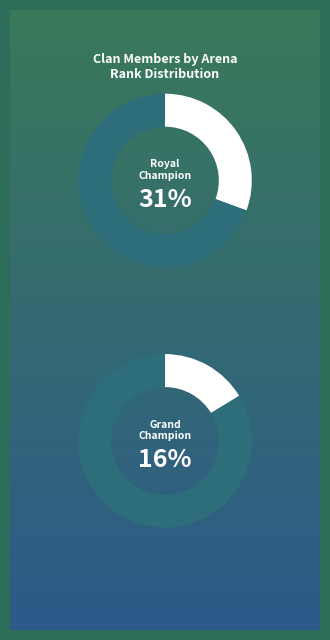

Approximately how many times larger is the value at Champion compared to Royal Champion?

0.5